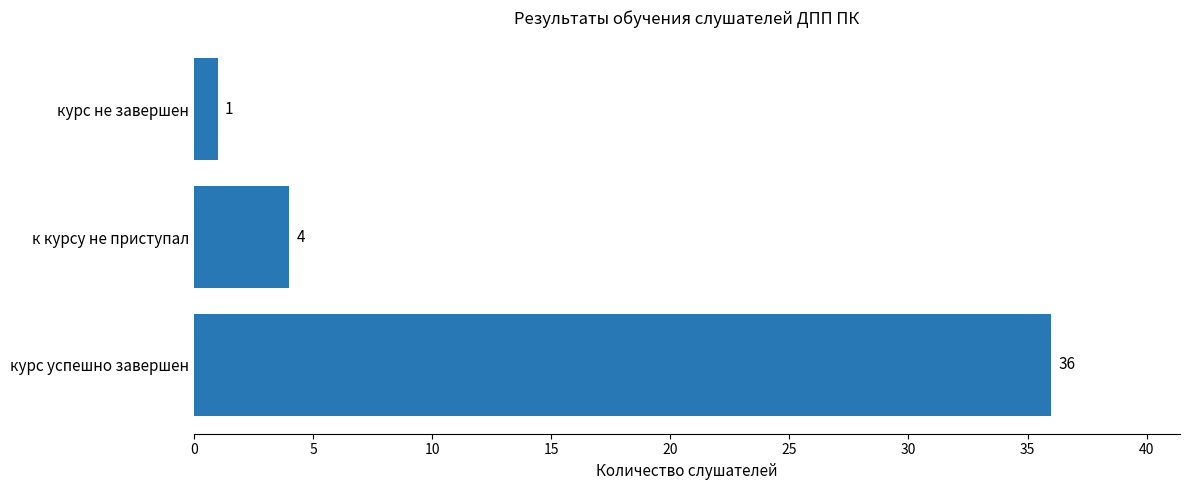

What is the greatest value displayed?

36